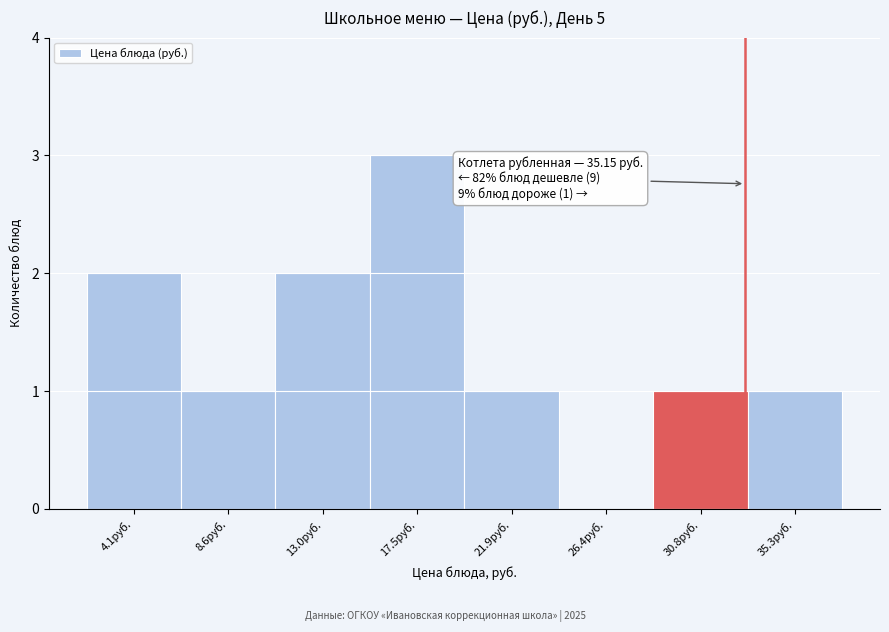

Reading right to left, extract all data points from this chart.

35.3руб.=1	30.8руб.=1	26.4руб.=0	21.9руб.=1	17.5руб.=3	13.0руб.=2	8.6руб.=1	4.1руб.=2